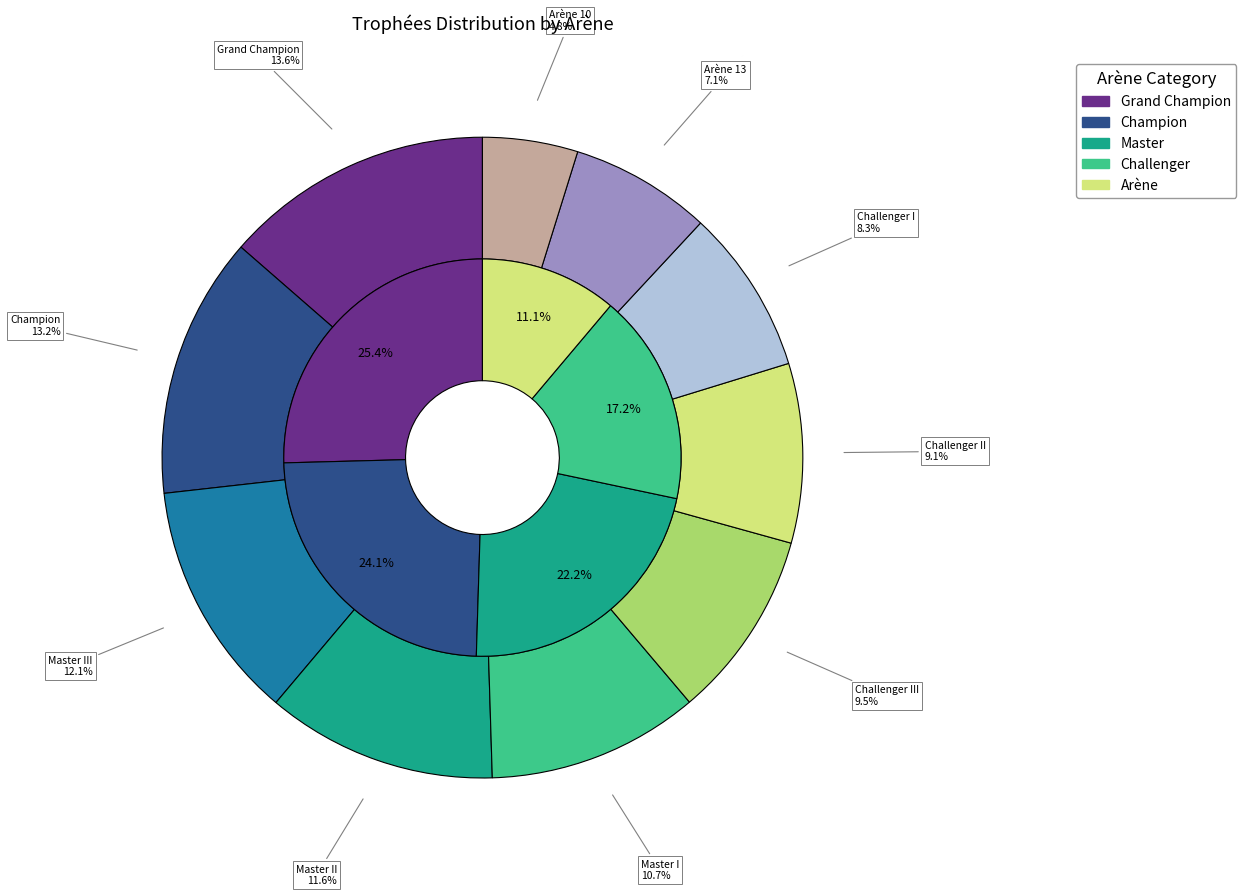

Combined, what portion of the pie is Master III and Challenger II?

21.1%